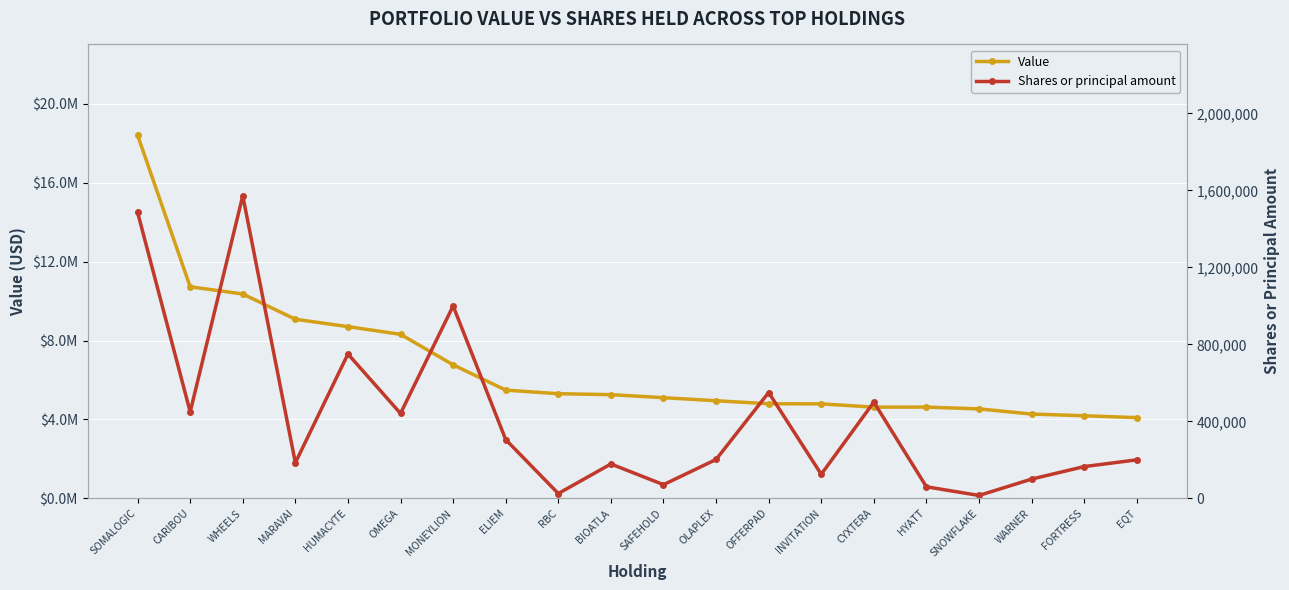

Reading left to right, extract all data points from this chart.

Value: 18413000	10727000	10363000	9080000	8708000	8316000	6770000	5488000	5305000	5258000	5104000	4949000	4796000	4791000	4625000	4626000	4536000	4274000	4188000	4092000
Shares or principal amount: 1486135	449377	1572461	185000	750000	441176	1000000	305233	25000	178600	71000	202000	550000	125000	500000	60000	15000	100000	165000	200000